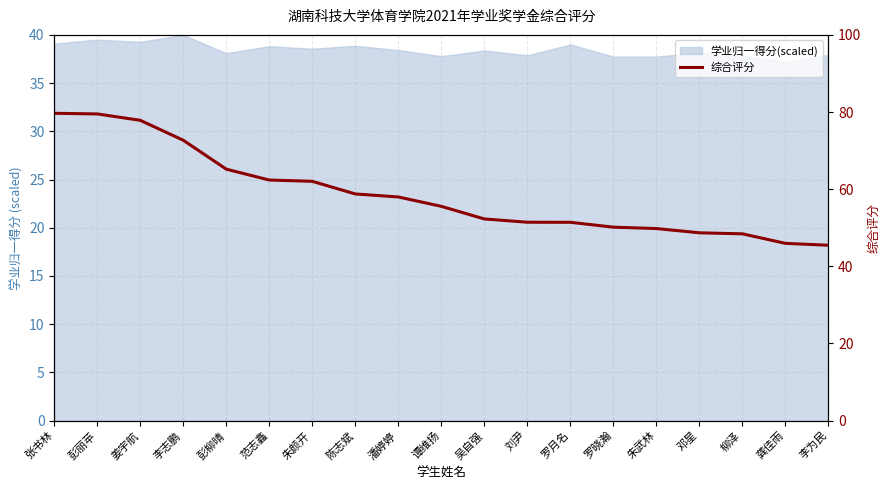

At which label is the value closest to 62?

朱颜开